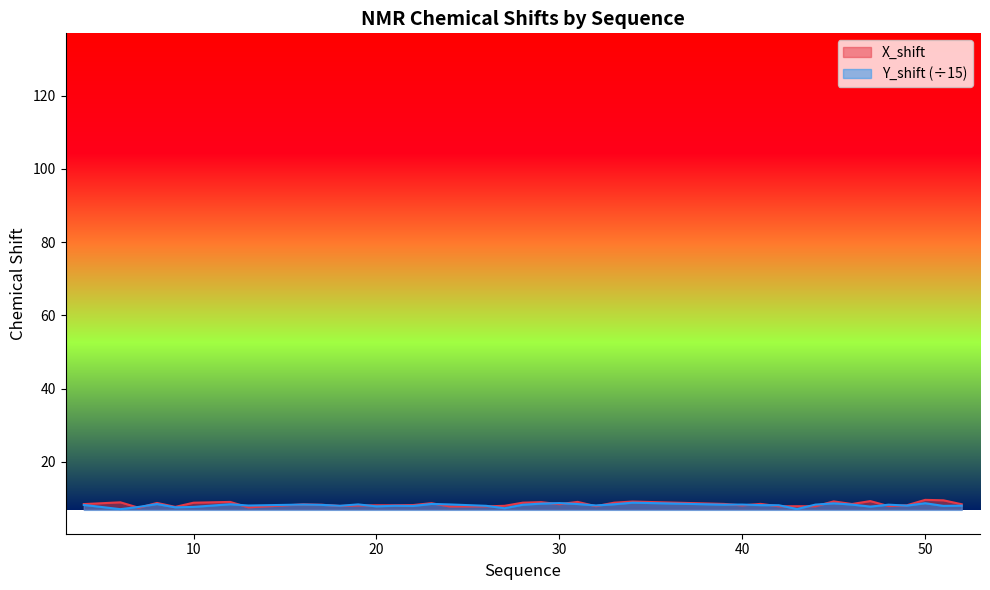

At which category does X_shift reach its first local valley?

7